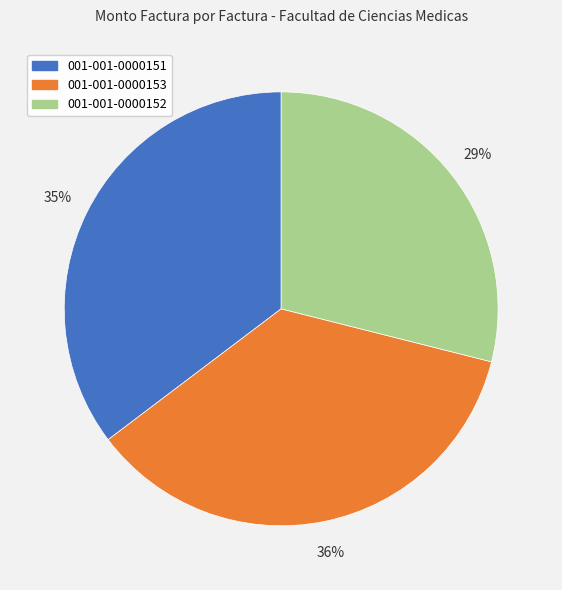

How many slices are in this pie chart?

3